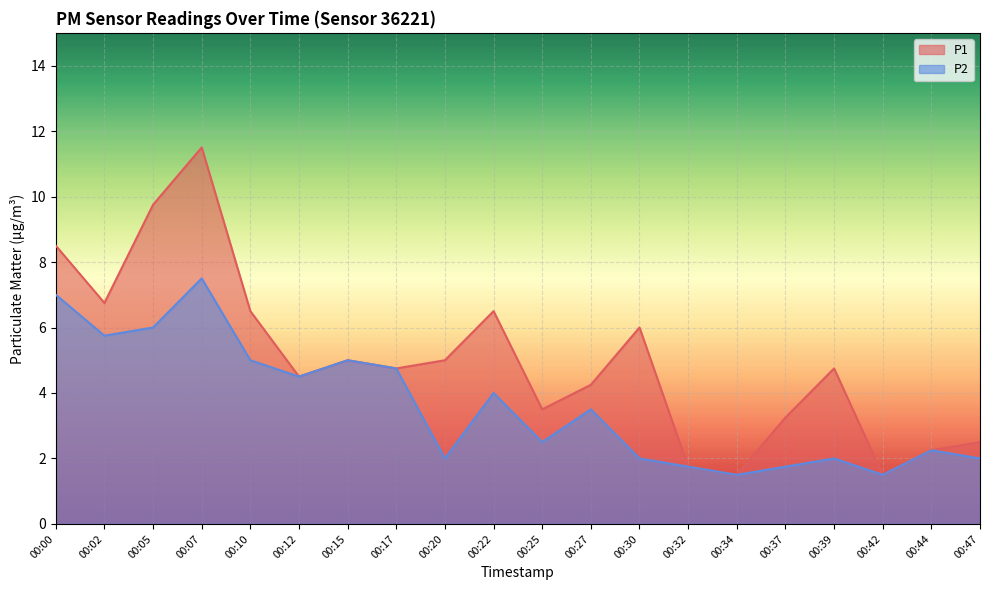

Rank the categories by P2 value from highest to lowest.

00:07, 00:00, 00:05, 00:02, 00:10, 00:15, 00:17, 00:12, 00:22, 00:27, 00:25, 00:44, 00:20, 00:30, 00:39, 00:47, 00:32, 00:37, 00:34, 00:42